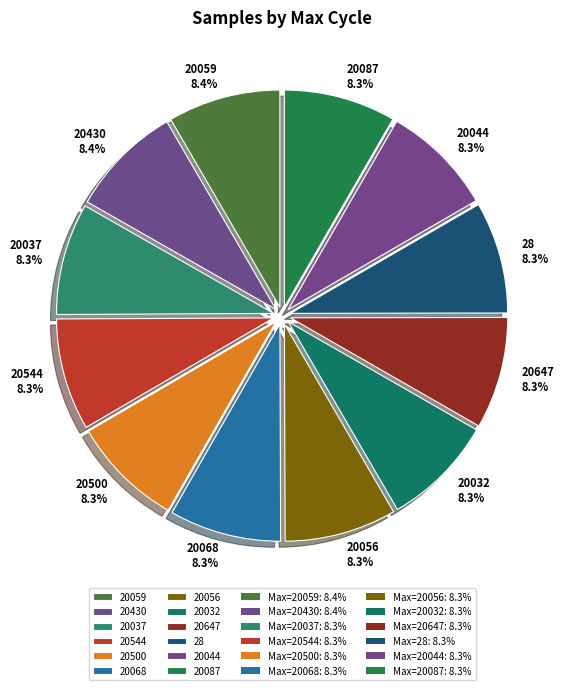

True or false: 20056 accounts for 15% of the total.

False